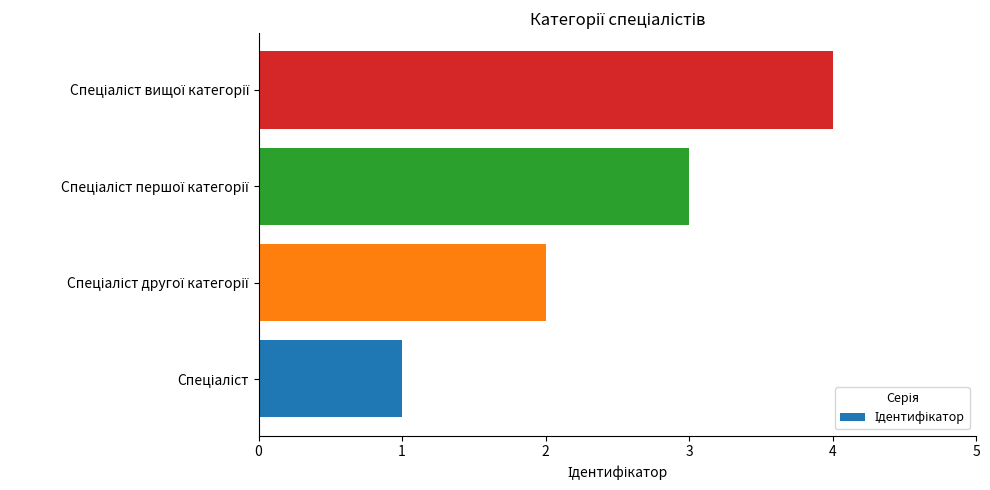

What is the sum of all values?

10